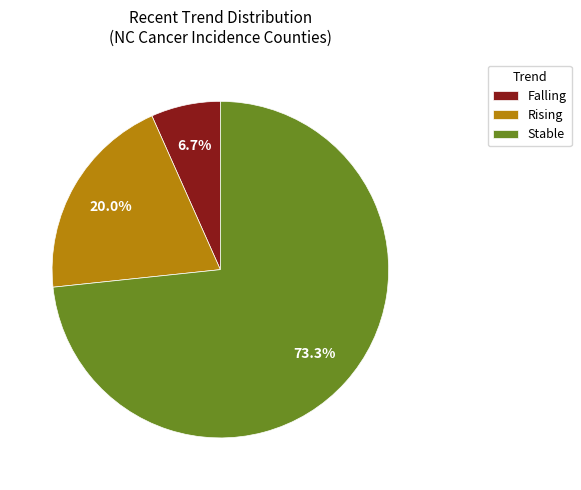

Which has a higher value, Rising or Stable?

Stable